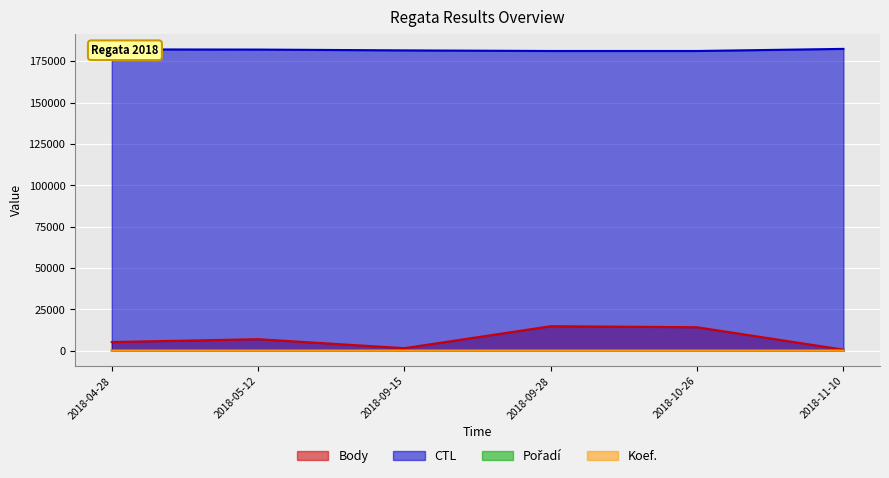

At which category is the sum across all series the highest?

2018-09-28